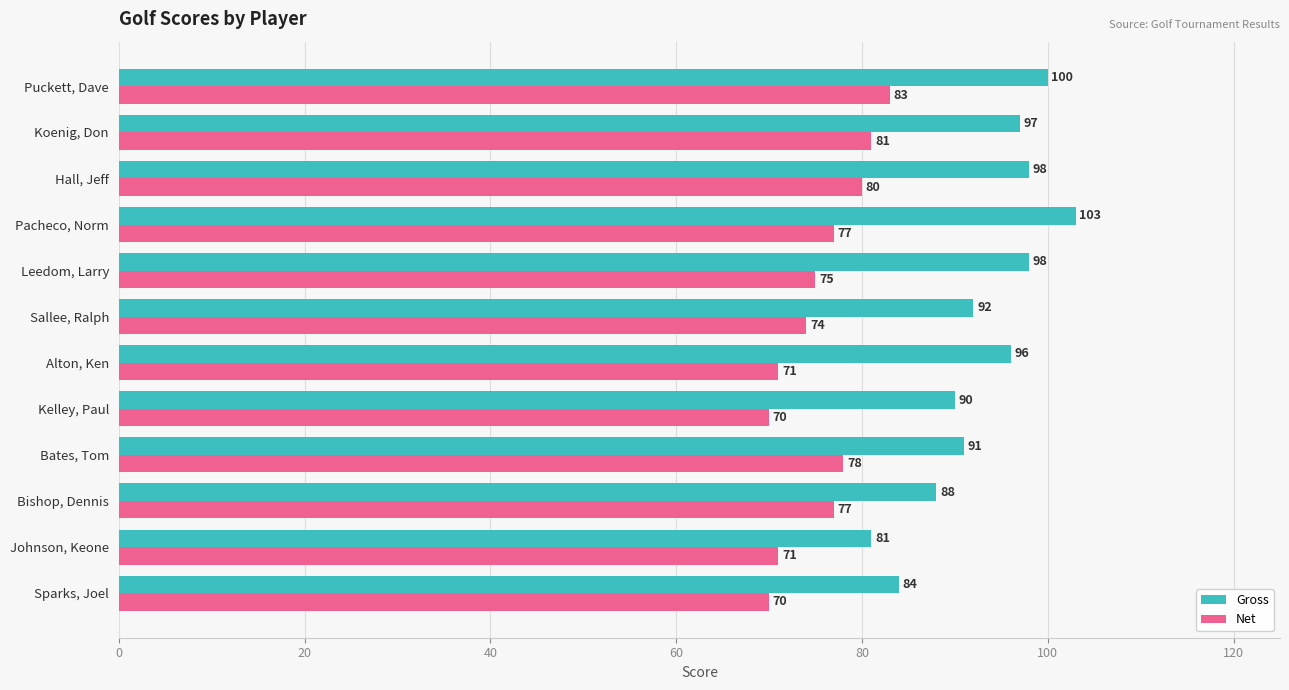

What is the sum of all Net values?

907